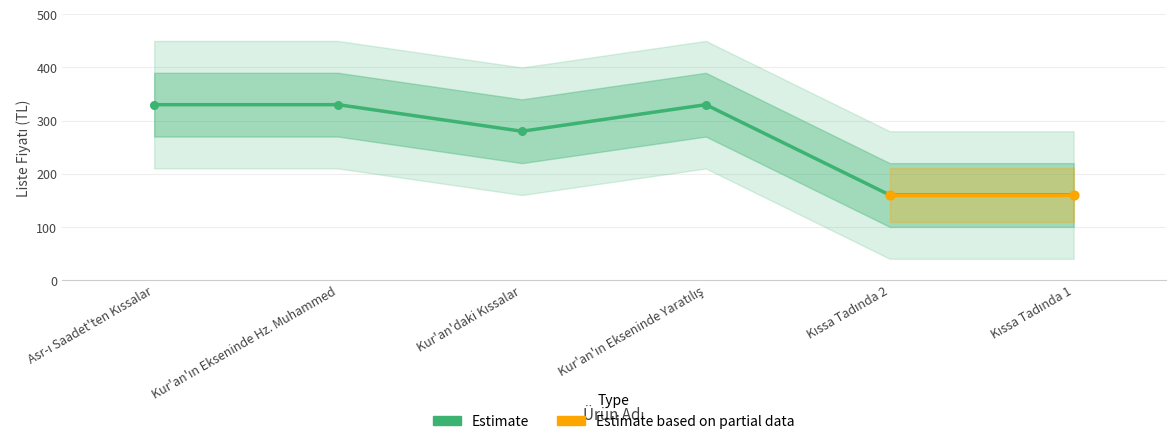

Approximately how many times larger is the value at Kur'an'ın Ekseninde Yaratılış compared to Kur'an'daki Kıssalar?

1.2